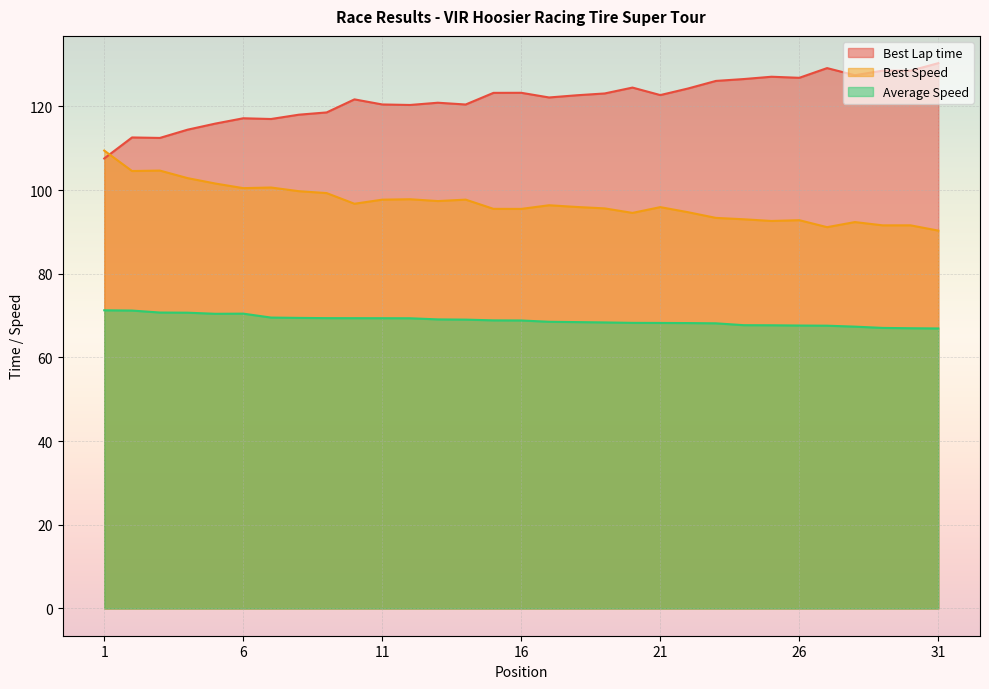

At which category does Average Speed reach its first local peak?

6